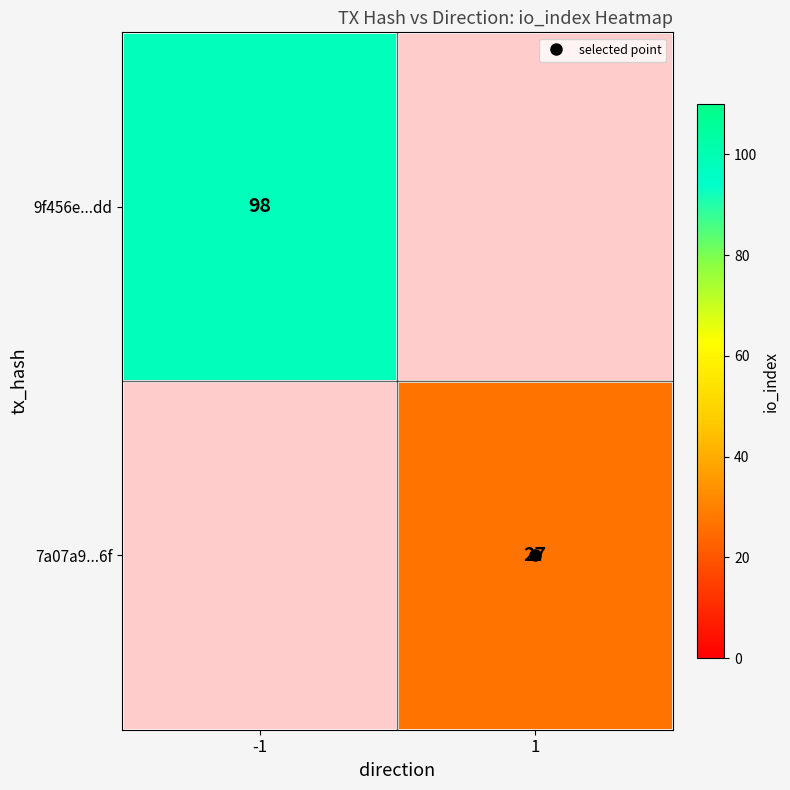

List the labels in order of 7a07a9...6f value, smallest first.

-1, 1